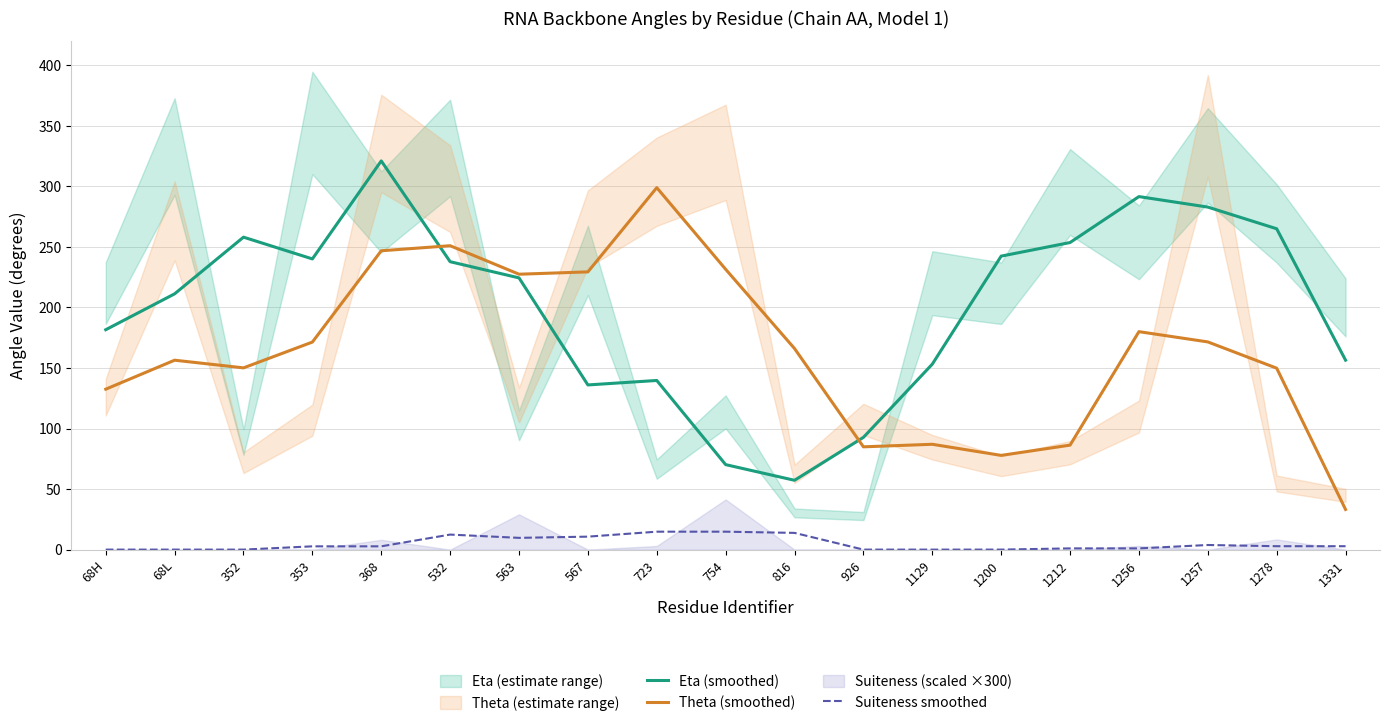

What is the sum of all Theta (smoothed) values?

3131.4